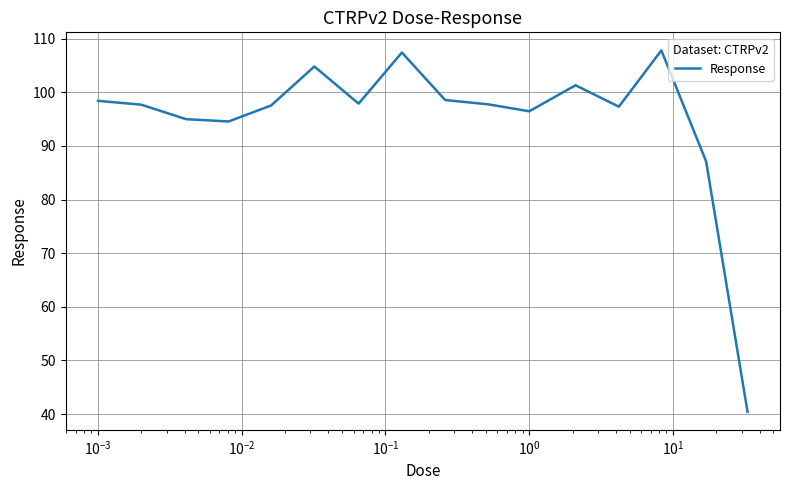

What is the difference between the maximum and minimum values?

67.4